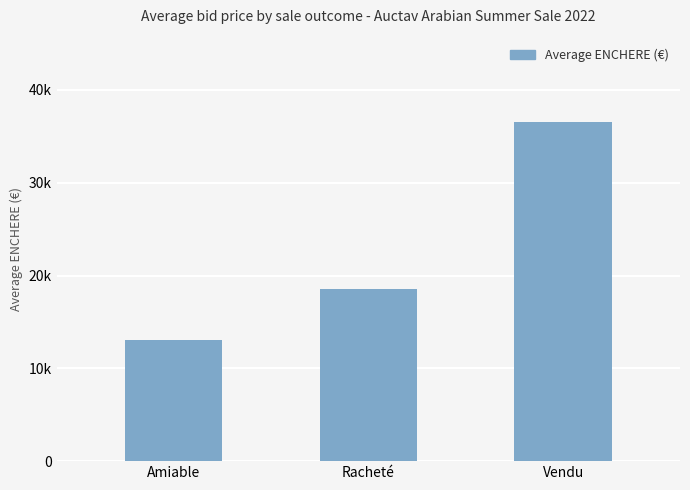

What is the value of the 2nd bar from the left?

18600